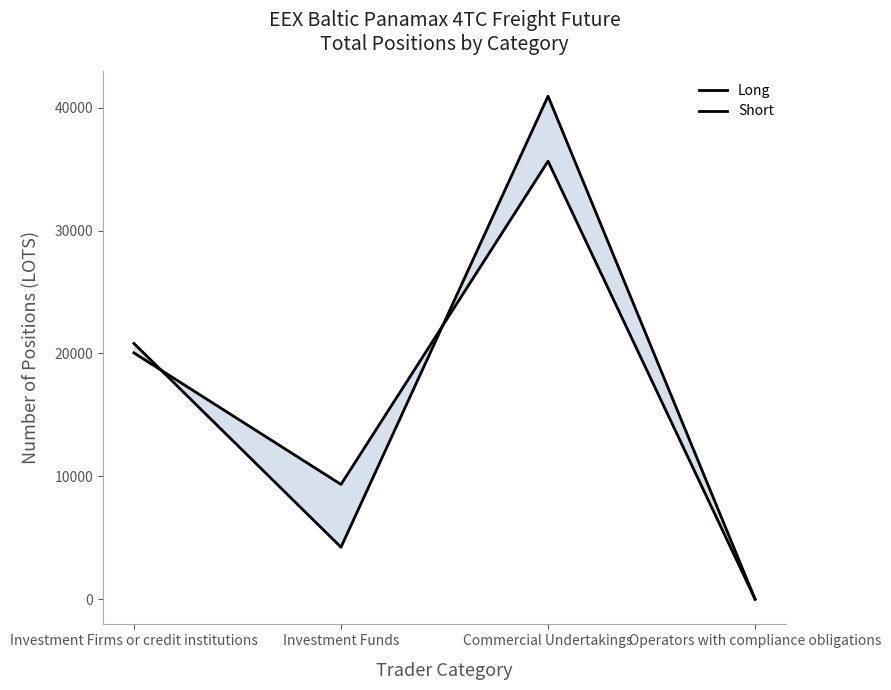

In Long, how many points are lower than both neighbors (excluding endpoints)?

1